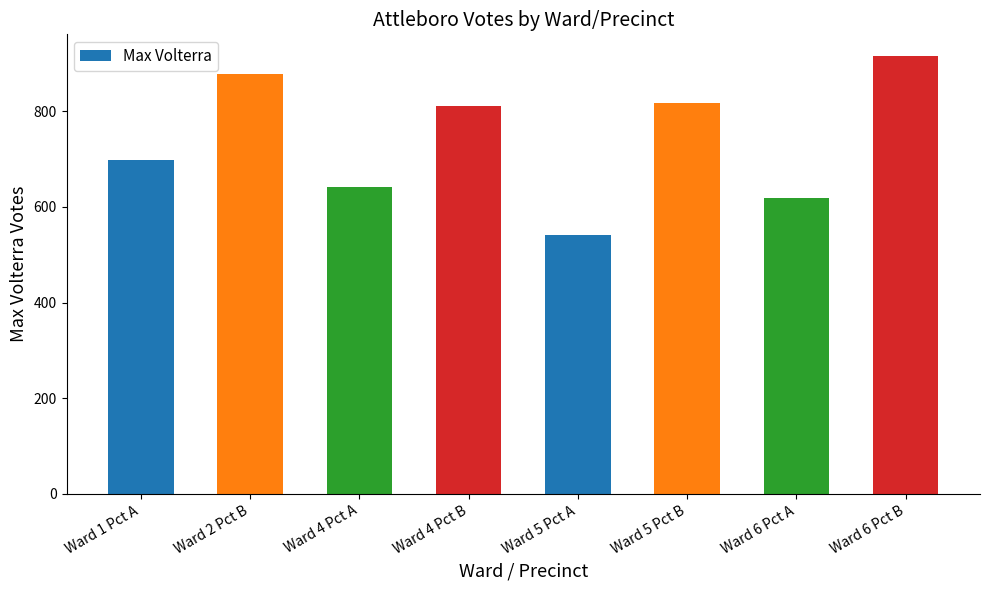

The value at Ward 1 Pct A is 698. True or false?

True